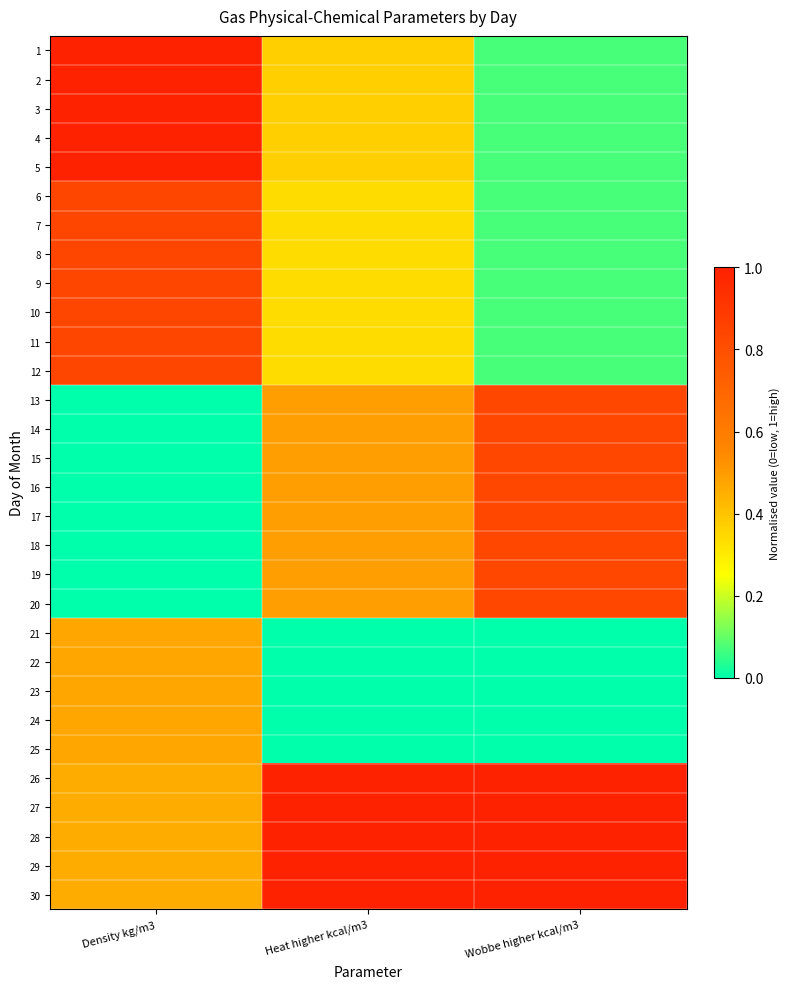

At which category is the sum across all series the highest?

Density kg/m3